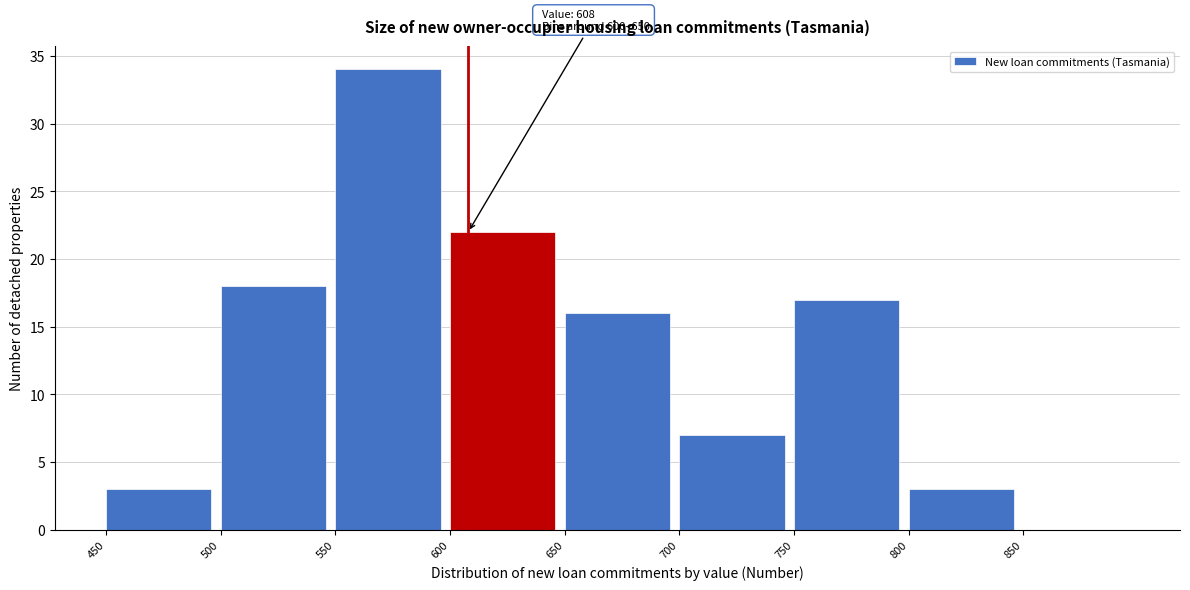

Over which range of the x-axis is the bar tallest?

550 to 600